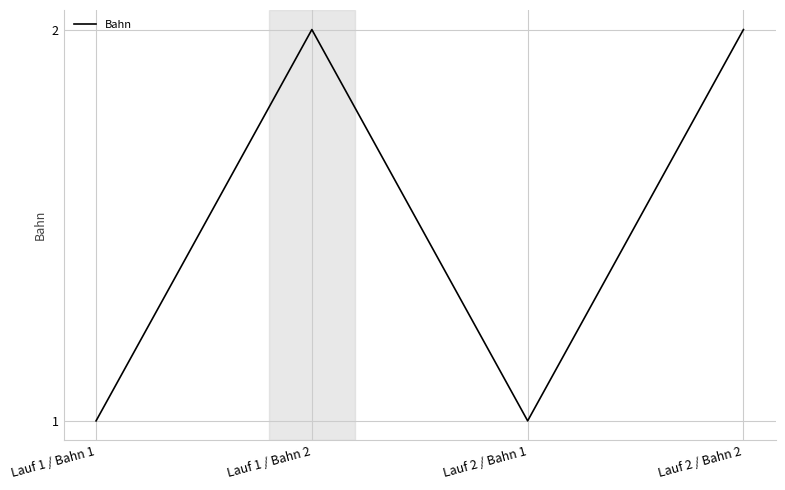

The chart shows a value of 2 at Lauf 2 / Bahn 2. True or false?

True